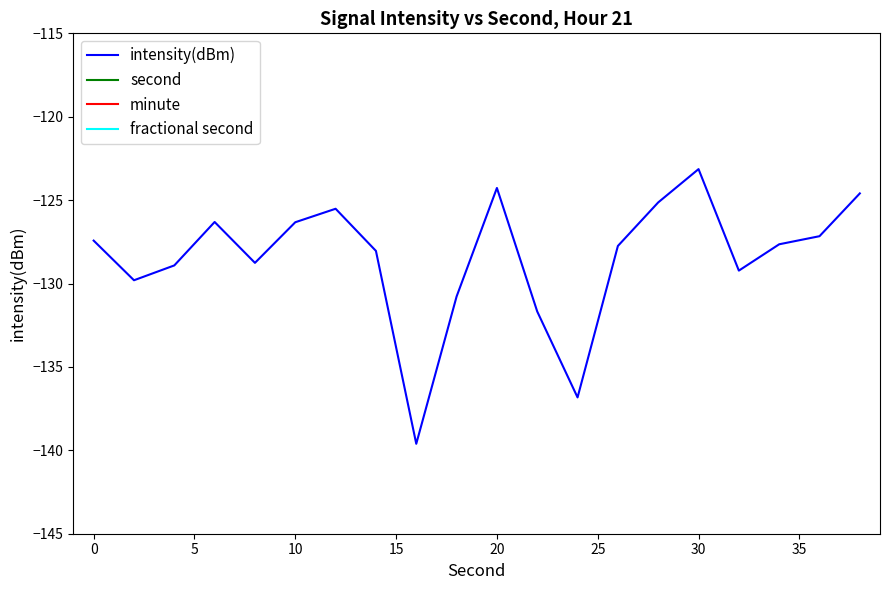

What is the lowest value of the intensity(dBm) series?

-139.6